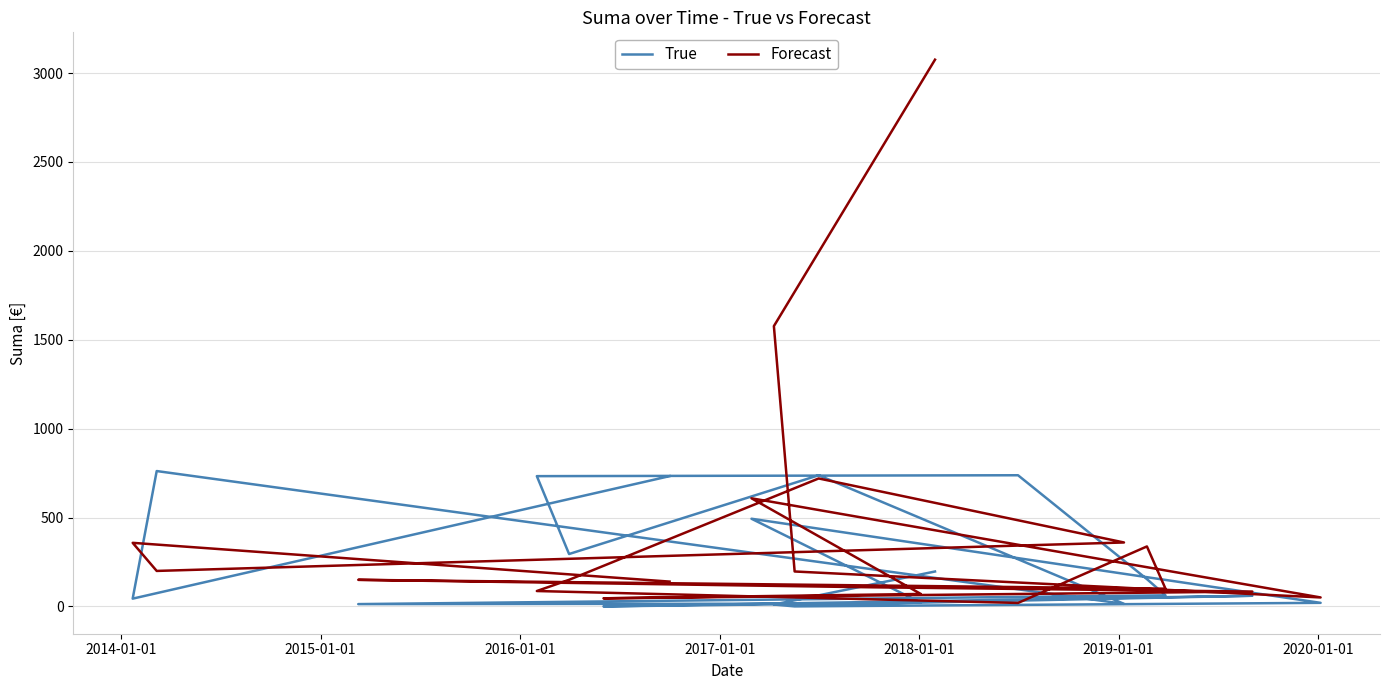

In Forecast, how many points are lower than both neighbors (excluding endpoints)?

5